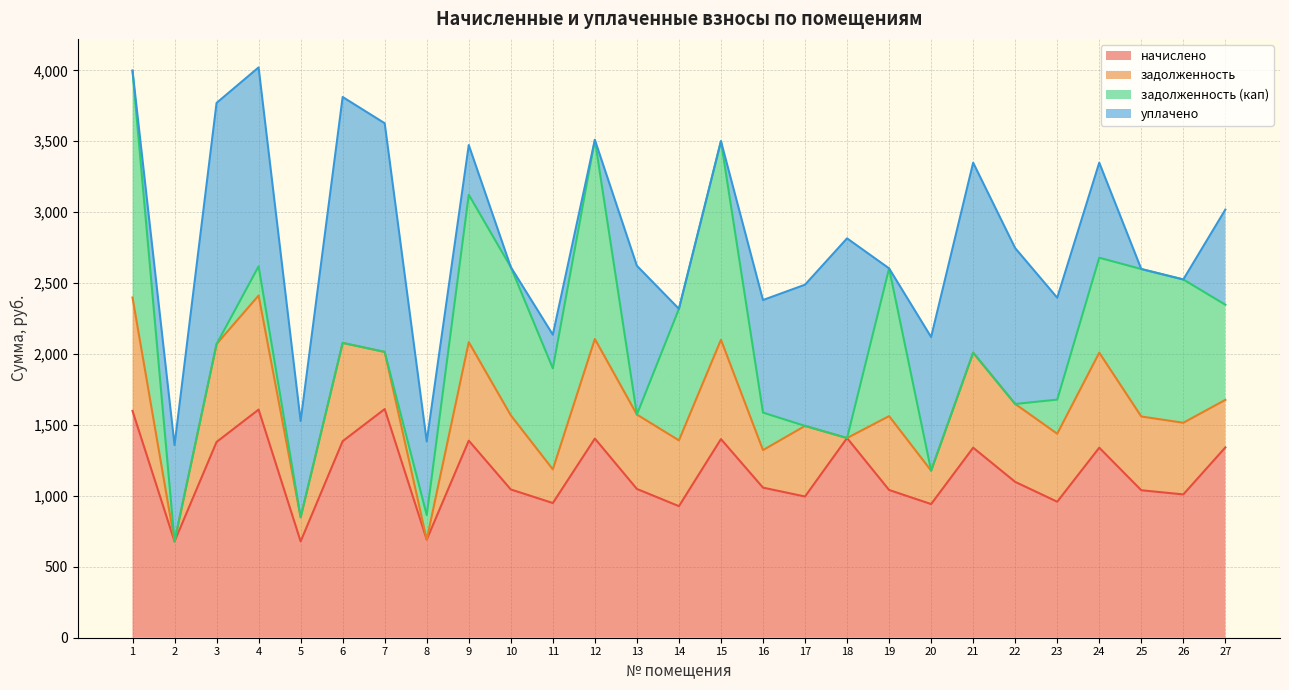

How many values in задолженность are above zero?

24